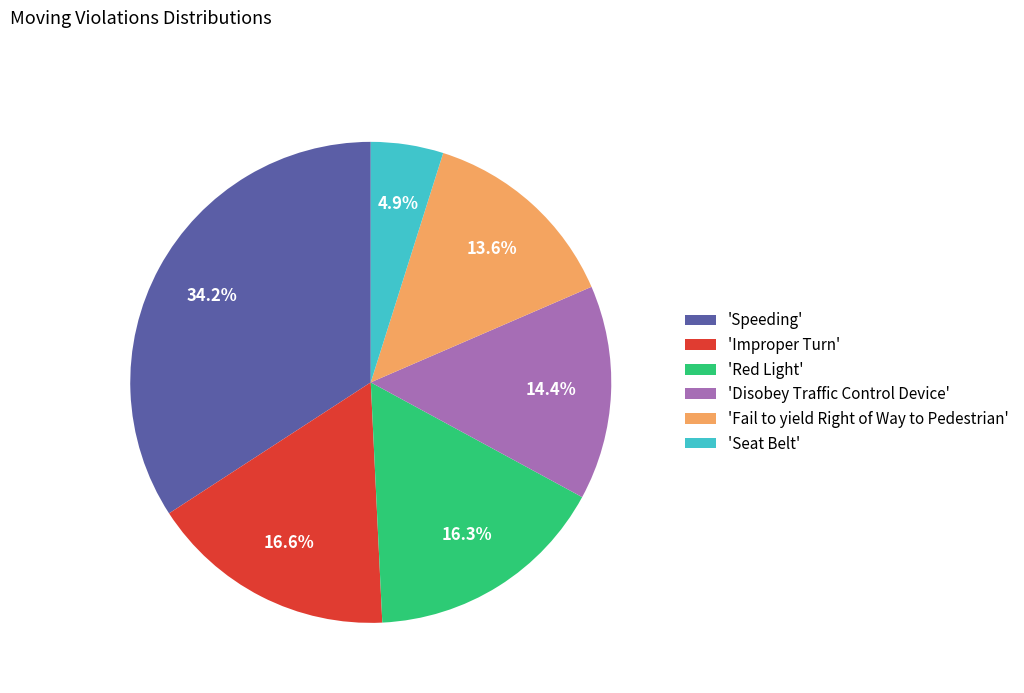

Which category has the biggest portion of the pie?

'Speeding'